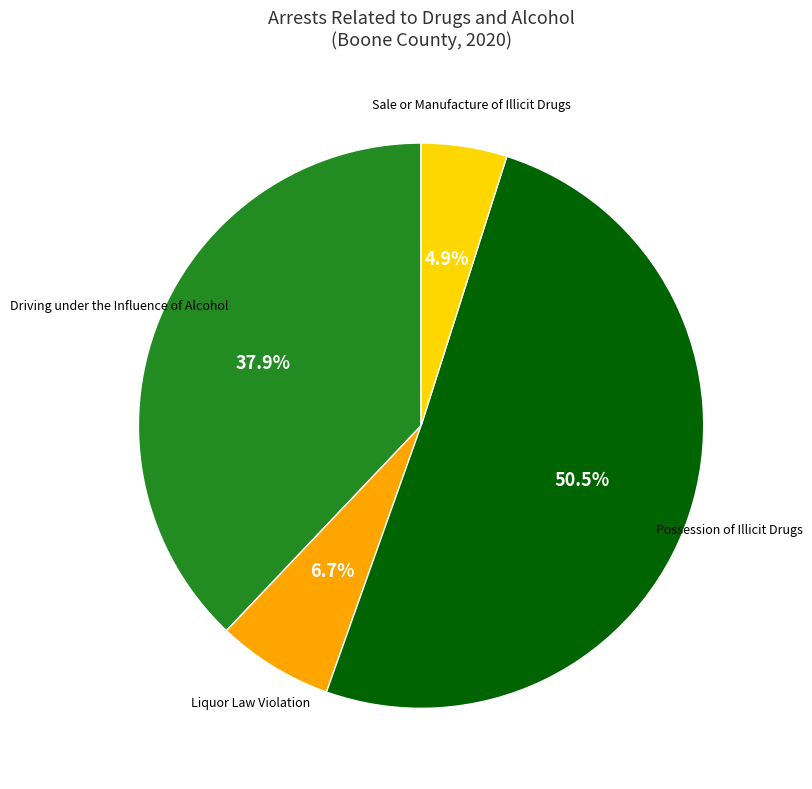

Count the number of slices in the pie.

4